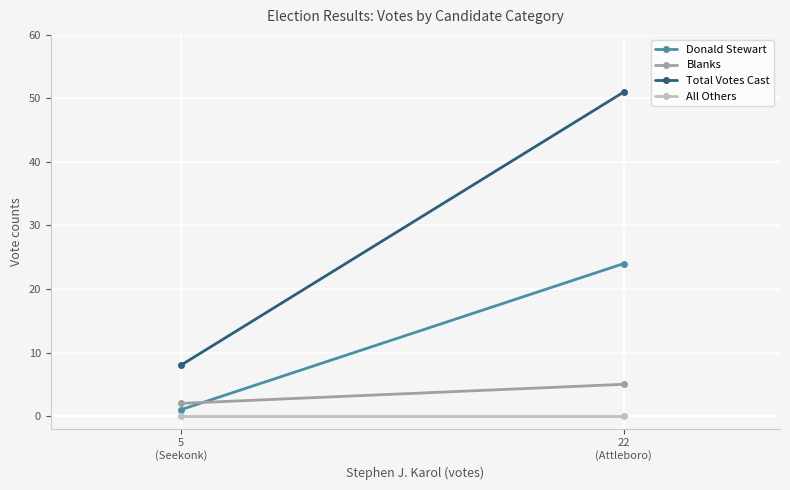

Rank the series at 22
(Attleboro) from lowest to highest value.

All Others, Blanks, Donald Stewart, Total Votes Cast